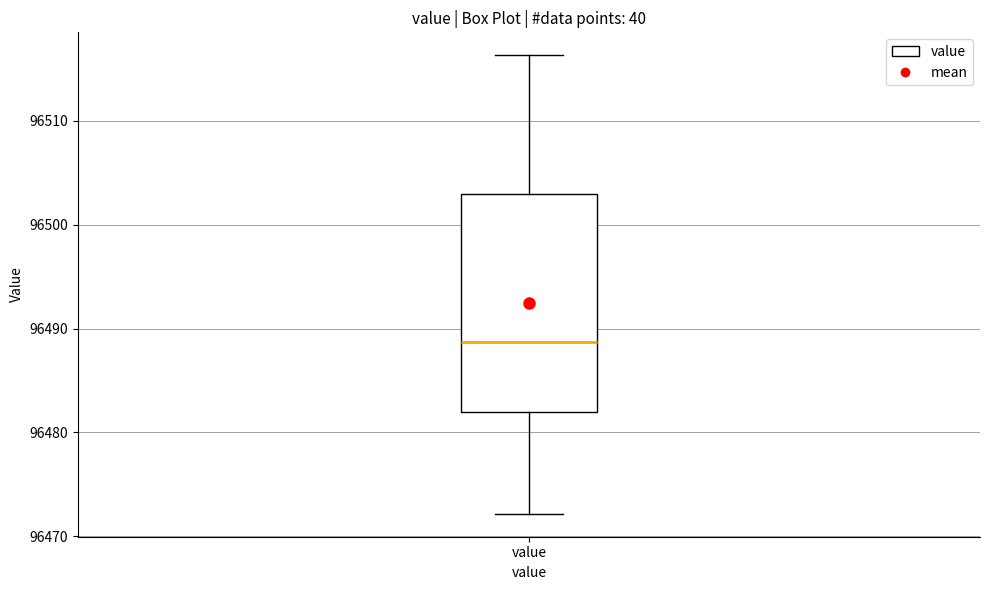

Where does the lower whisker of the box for value end on the y-axis? The values are not printed on the chart, so give them approximately, as read against the axis.

96472